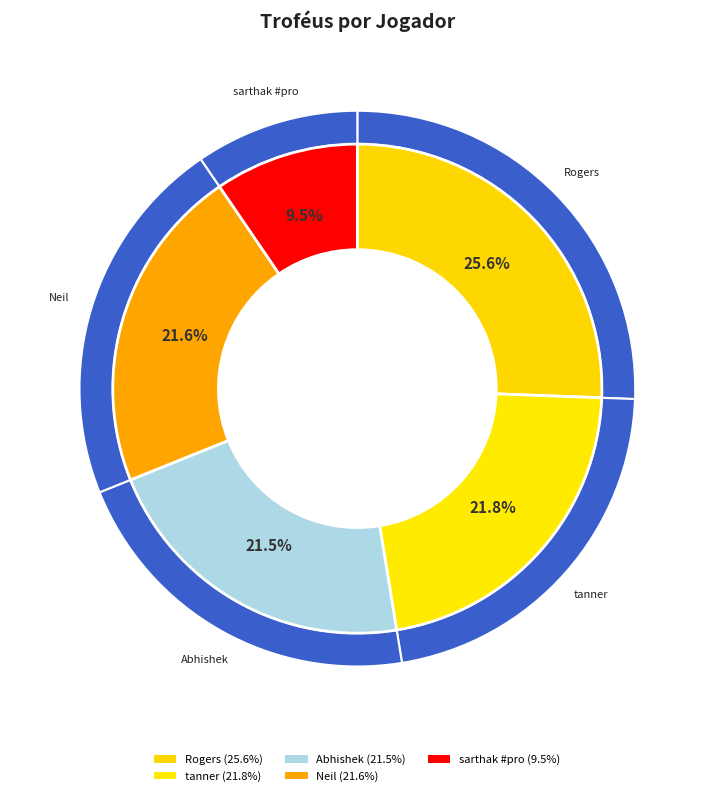

What is the change in value from tanner to Neil?

-51